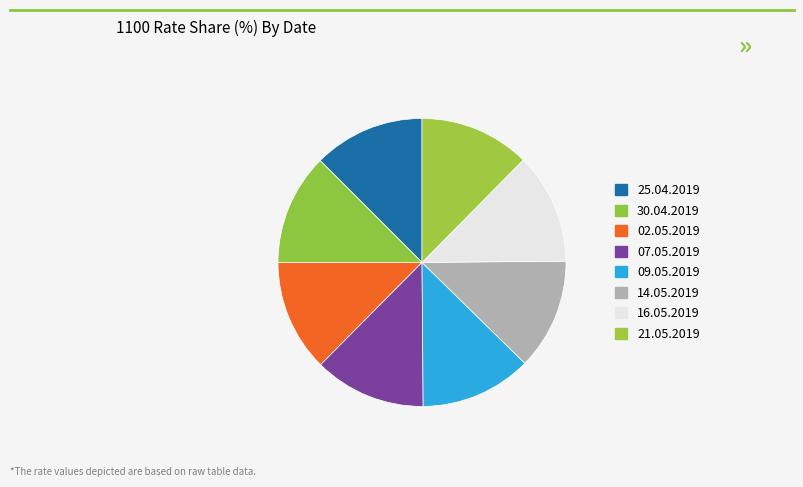

Is 09.05.2019 the majority of the pie?

No